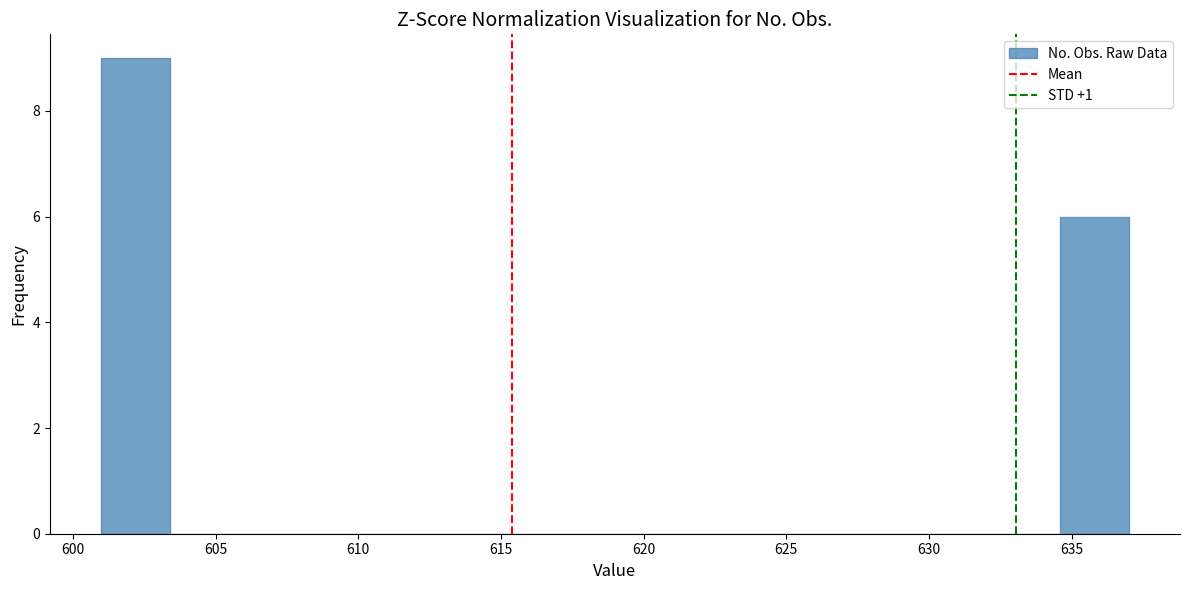

What is the height of the bar covering 634.6 to 637.0 on the x-axis? Neither the bar edges nor the heights are printed on the chart, so give them approximately, as read against the axes.

6